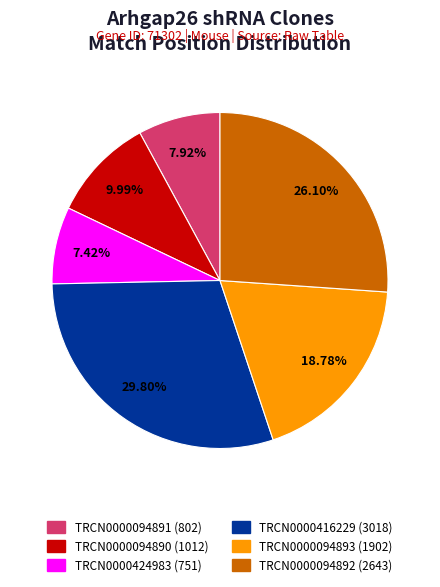

How much of the chart is everything except TRCN0000094892?

73.9%